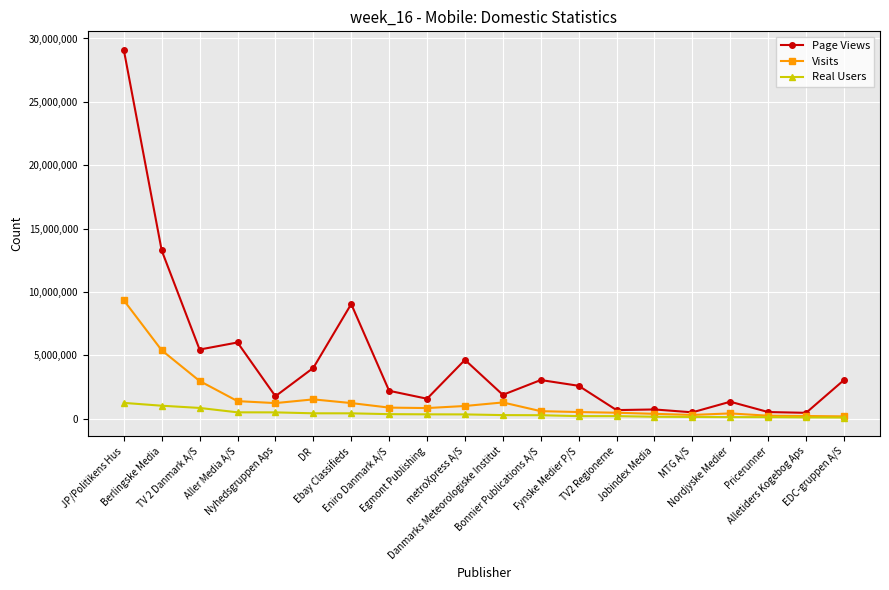

List the series in order of their overall mean, lowest first.

Real Users, Visits, Page Views